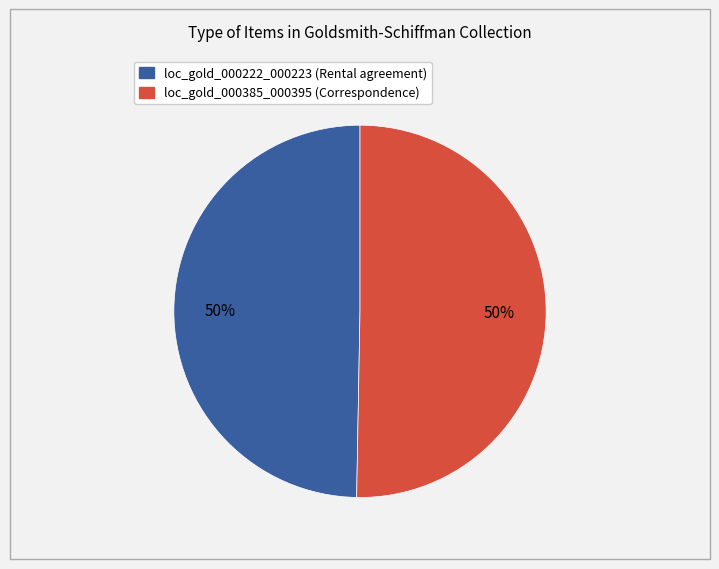

True or false: loc_gold_000222_000223 (Rental agreement) accounts for 50% of the total.

True